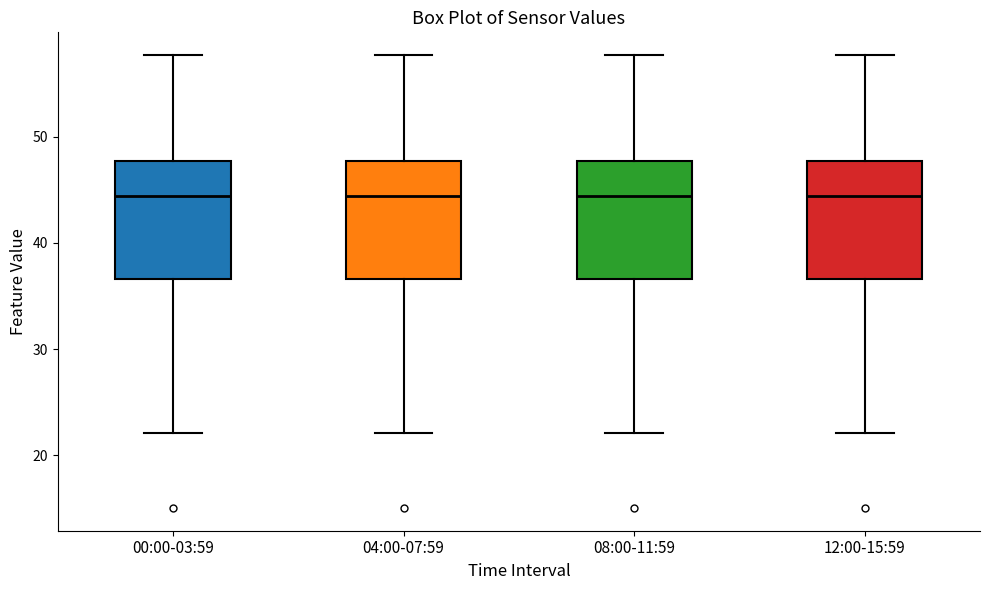

Reading left to right, transcribe this box plot: for each box, give where its median line is, the range the box spans, and where its two whiskers end, as read against the y-axis. The values are not printed on the chart, so give them approximately, as read against the axis.

00:00-03:59: median 44, box 37 to 48, whiskers 22 to 58
04:00-07:59: median 44, box 37 to 48, whiskers 22 to 58
08:00-11:59: median 44, box 37 to 48, whiskers 22 to 58
12:00-15:59: median 44, box 37 to 48, whiskers 22 to 58